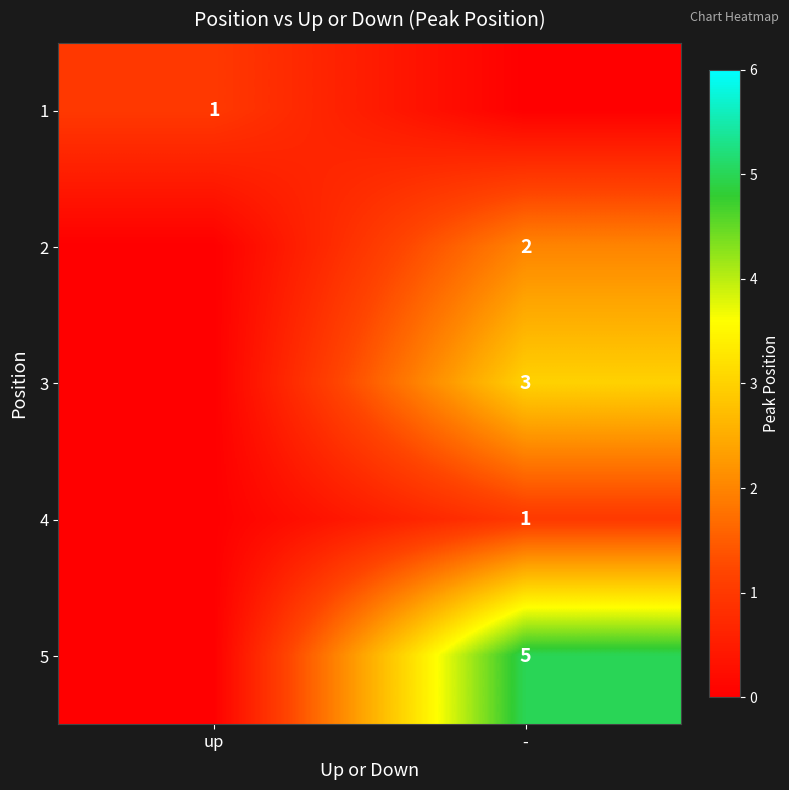

Is it true that 5 equals 5 at -?

True